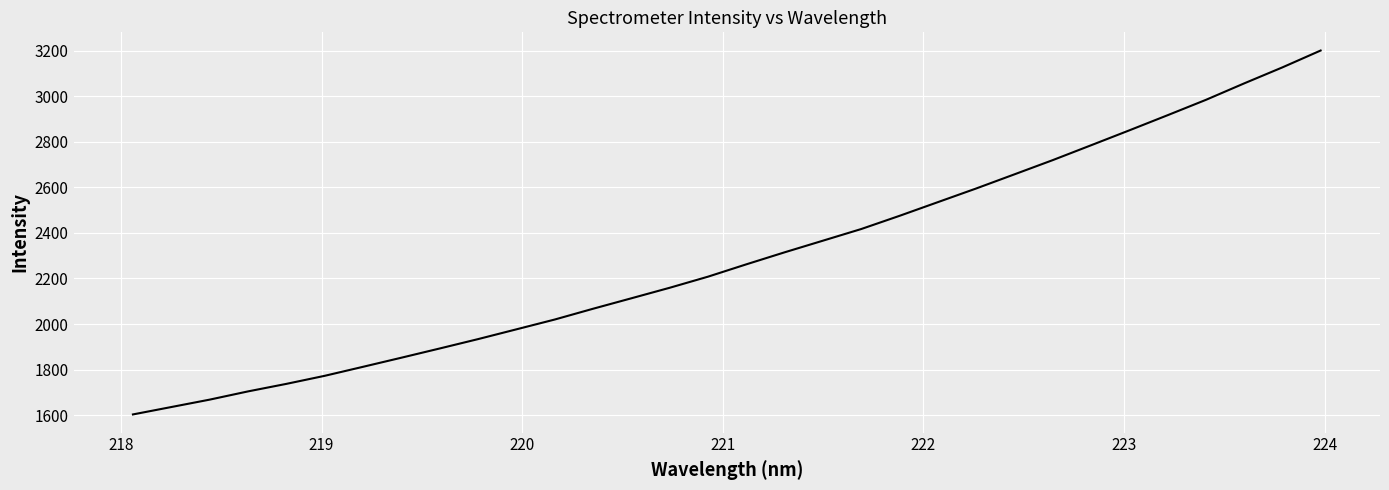

What is the difference between the maximum and minimum values?

1596.4